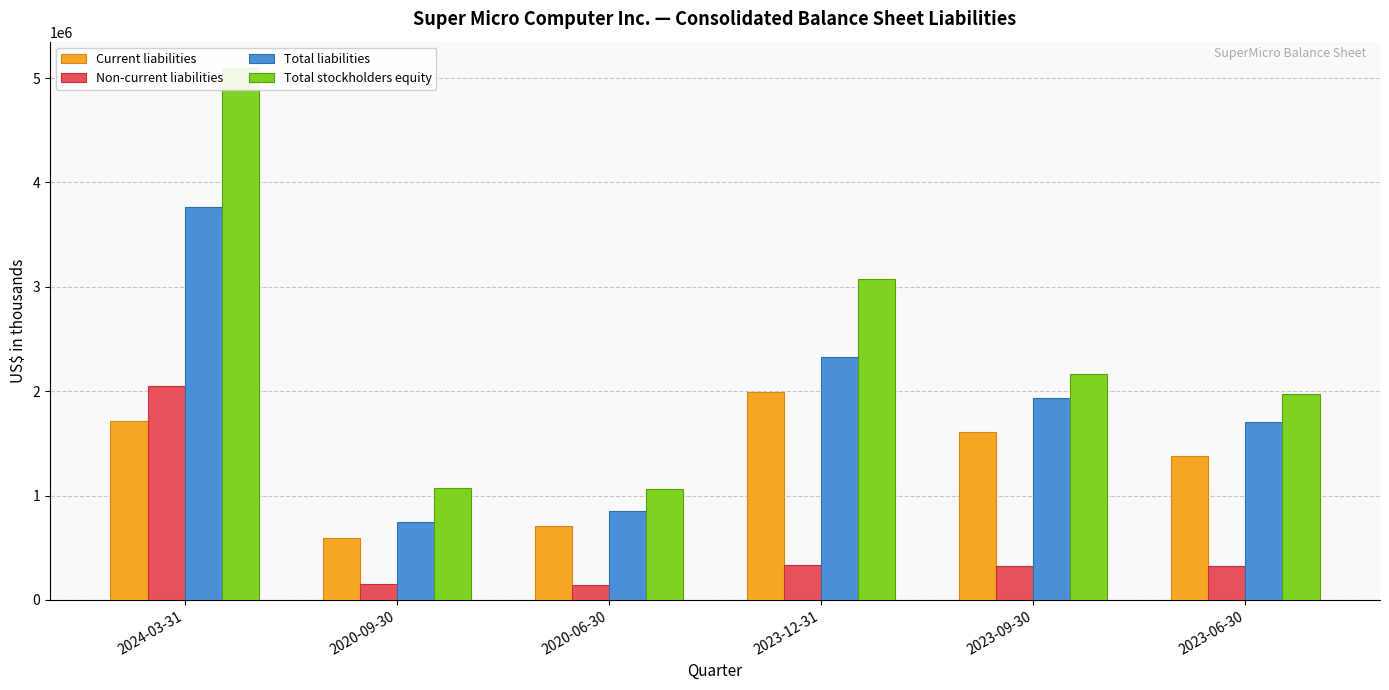

What is the value of the Total stockholders equity bar at the 4th from the left?

3077074